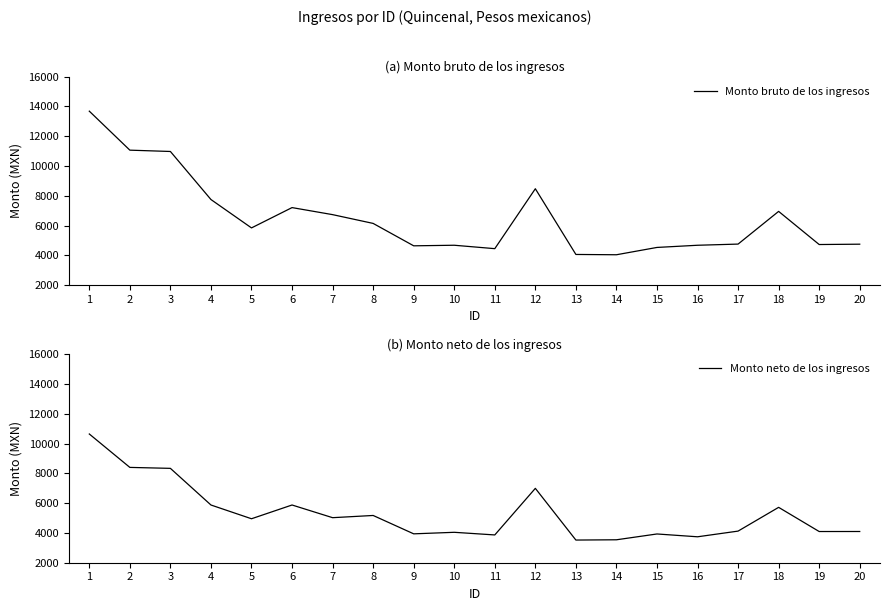

How many interior local peaks does the Monto neto de los ingresos series have?

6